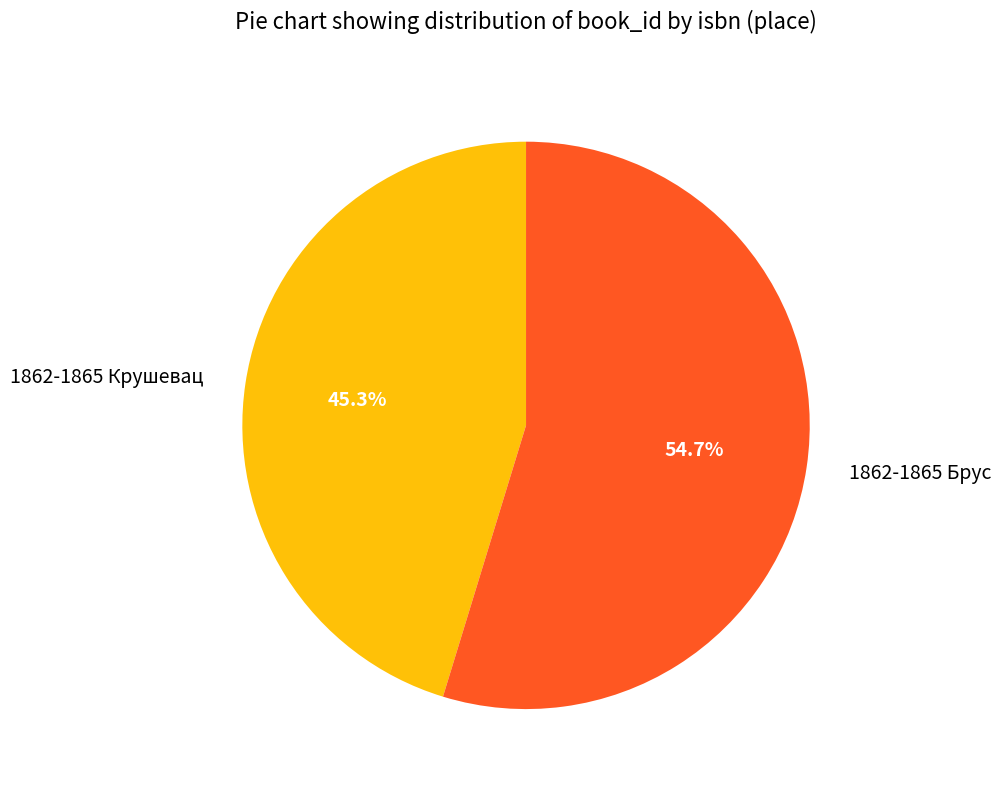

Rank the categories by value from lowest to highest.

1862-1865 Крушевац, 1862-1865 Брус